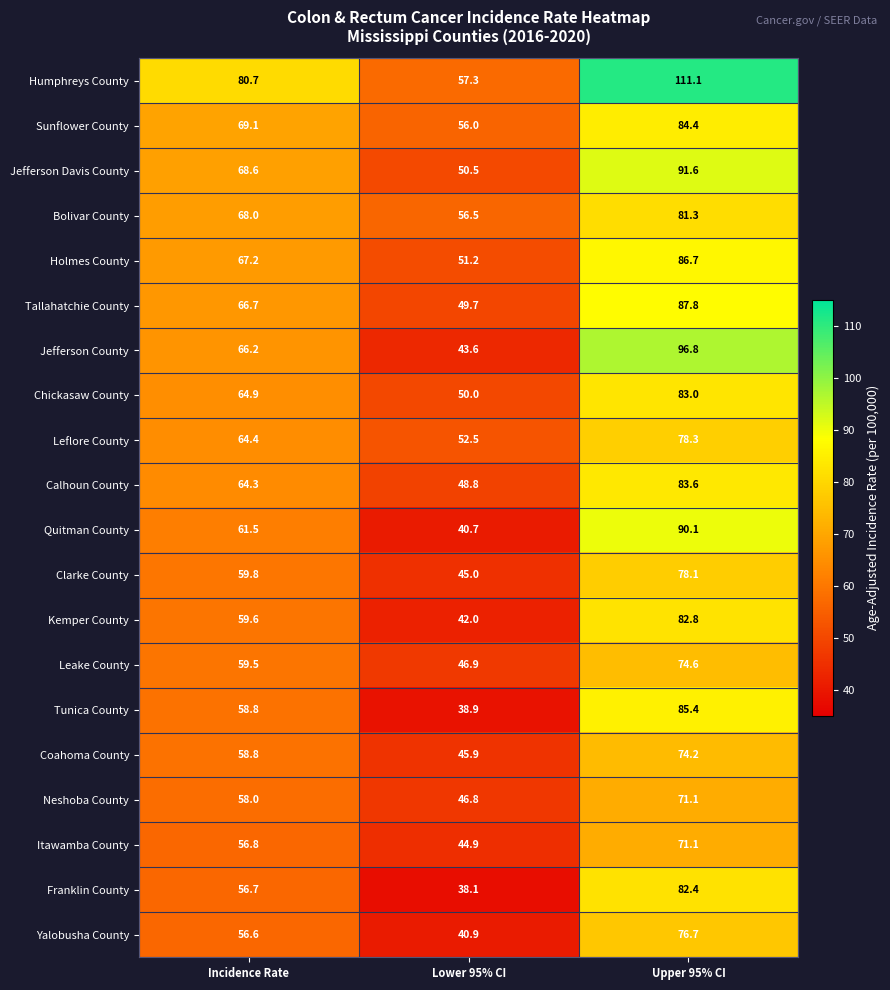

At which label does Jefferson Davis County first exceed 68?

Incidence Rate